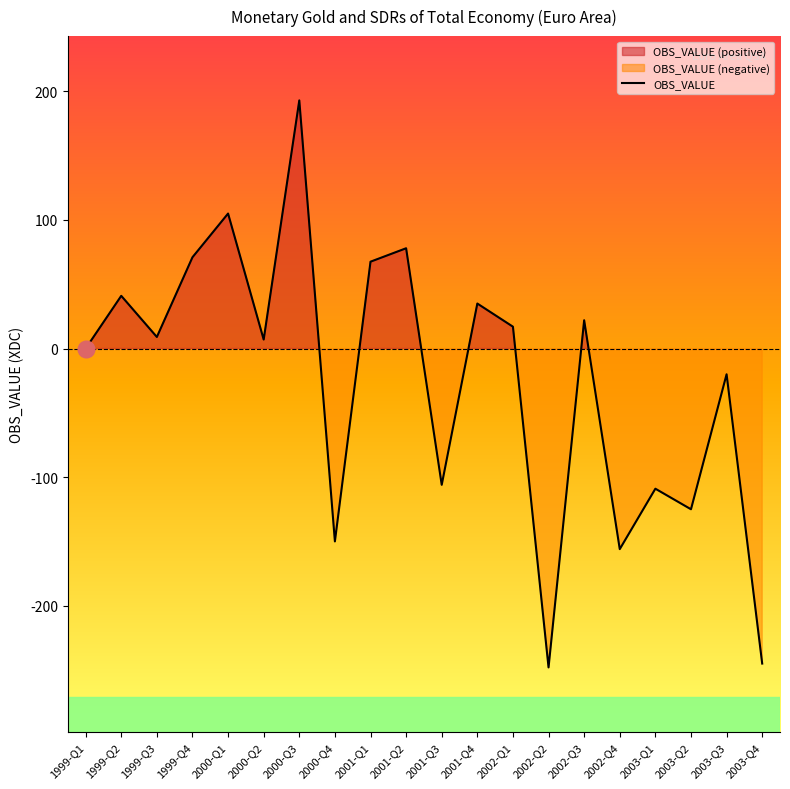

Does the chart display data point markers on the line(s)?

No